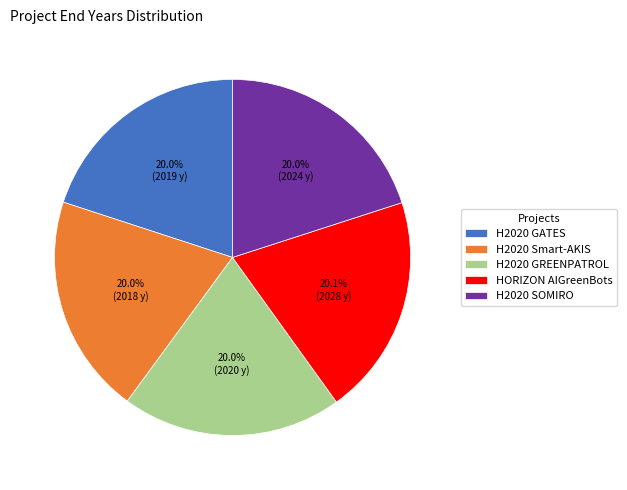

How many slices are in this pie chart?

5